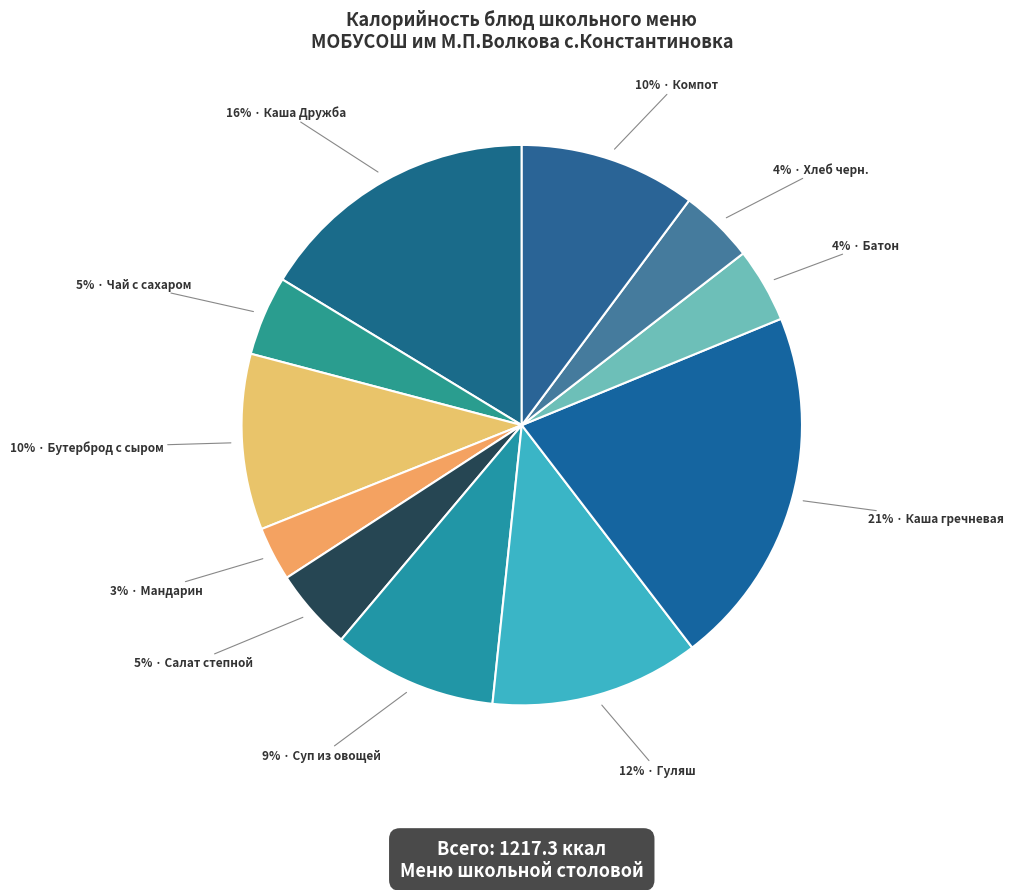

Which slice is the smallest?

Мандарин